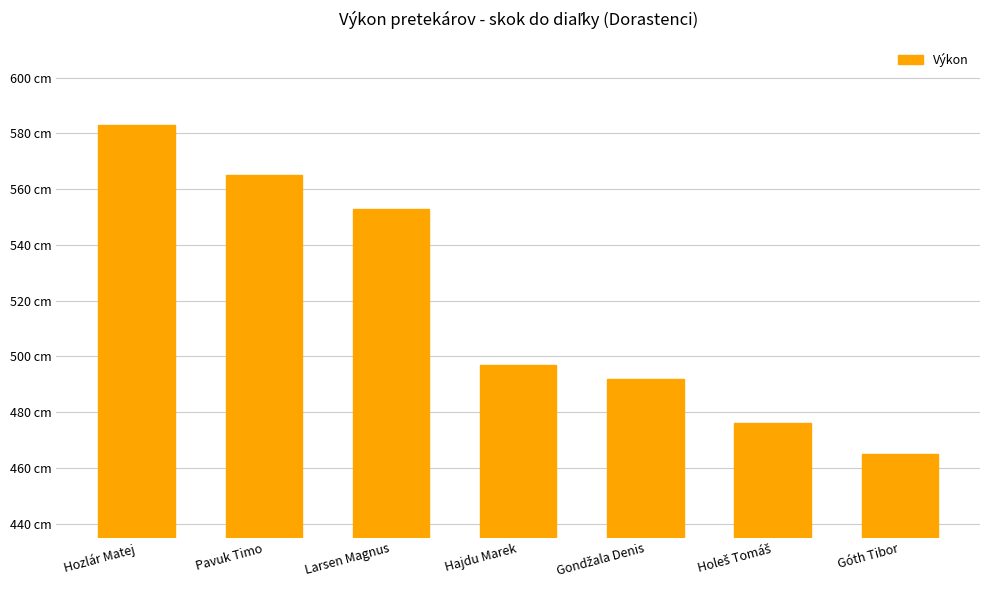

Are the bars horizontal?

No